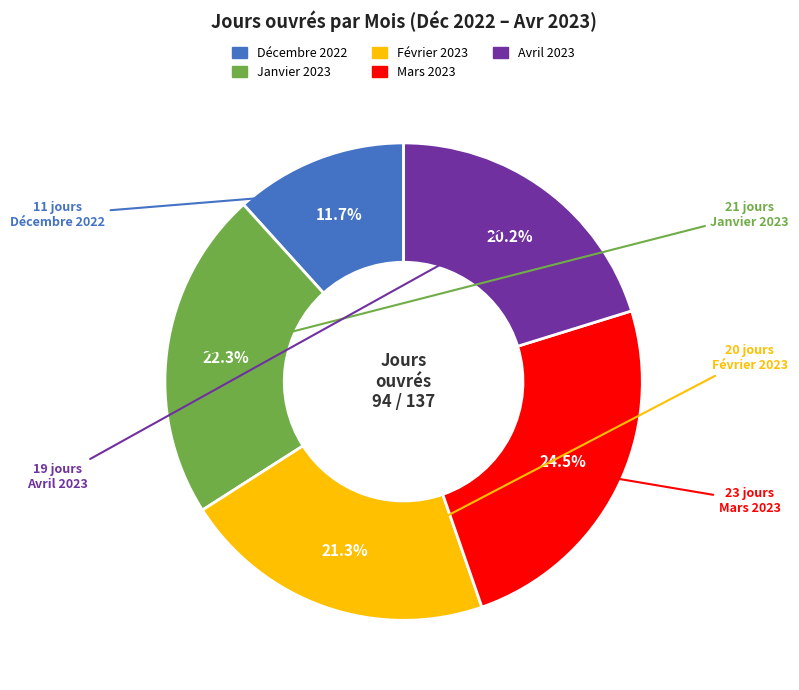

What is the ratio of the value at Février 2023 to the value at Décembre 2022?

1.8